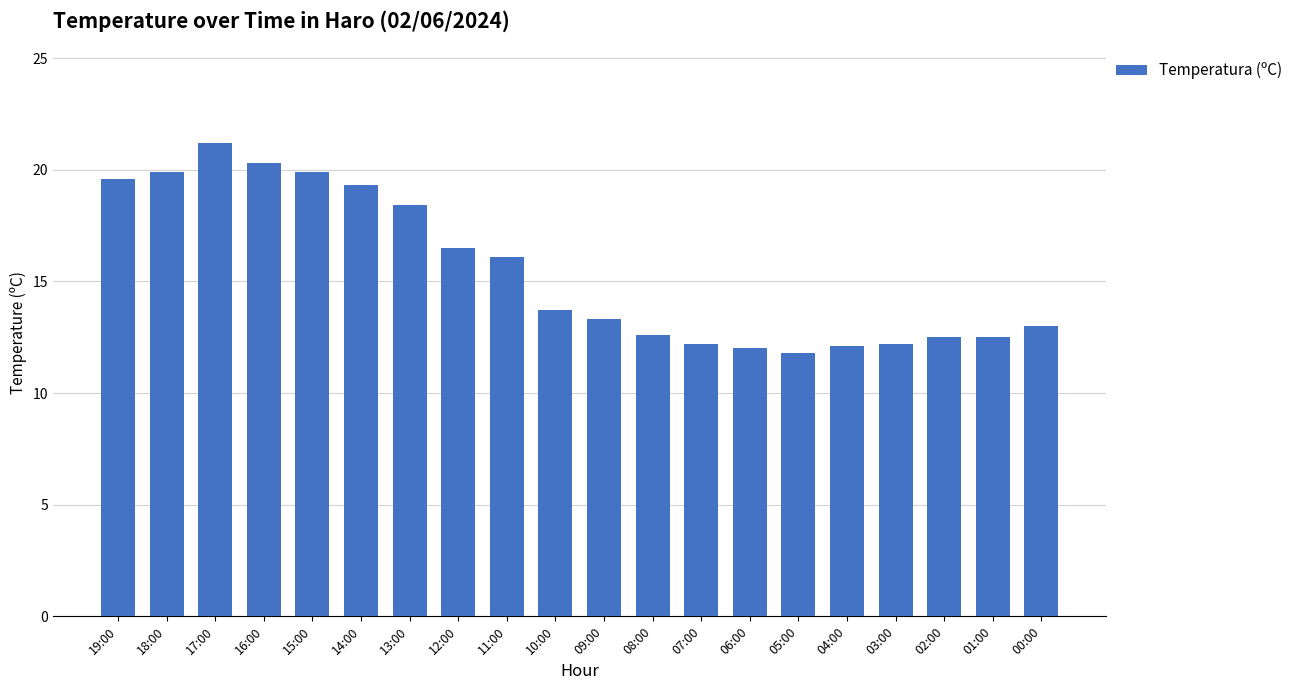

The value at 14:00 is 32.1. True or false?

False